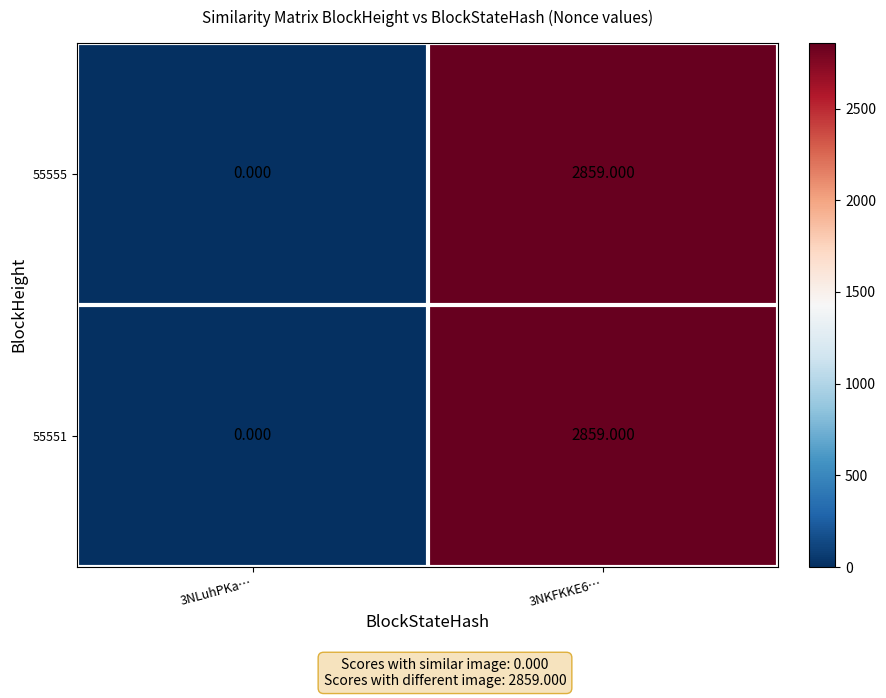

Is the value of 55555 at 3NKFKKE6… greater than the value of 55551 at 3NLuhPKa…?

Yes